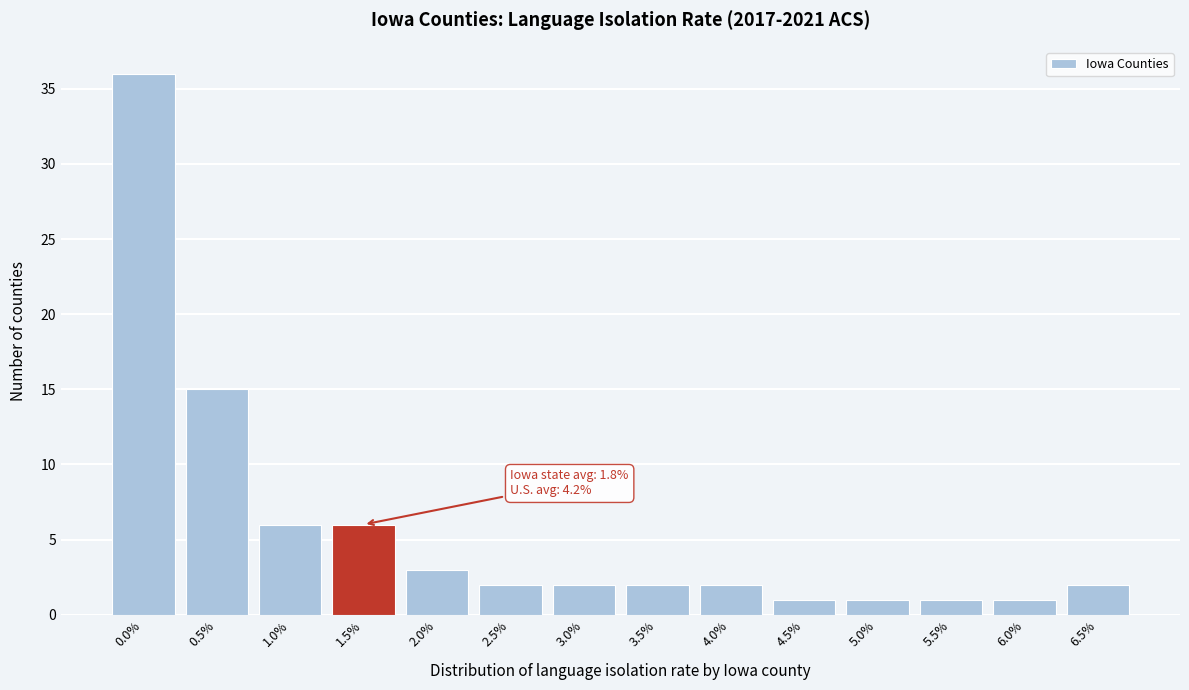

Reading left to right, what are all the values shown in this chart?

36	15	6	6	3	2	2	2	2	1	1	1	1	2